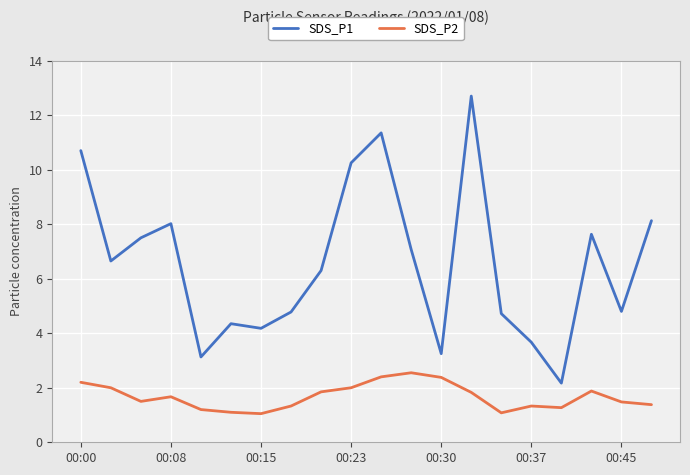

True or false: SDS_P1 has more than 2 interior local peaks.

True